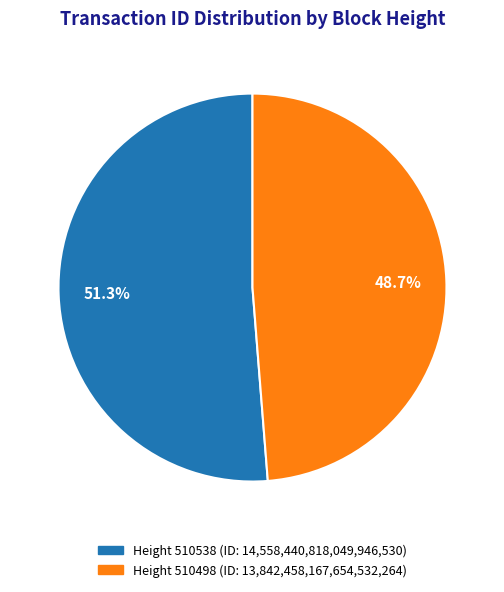

Is there any slice that represents more than half of the pie?

Yes